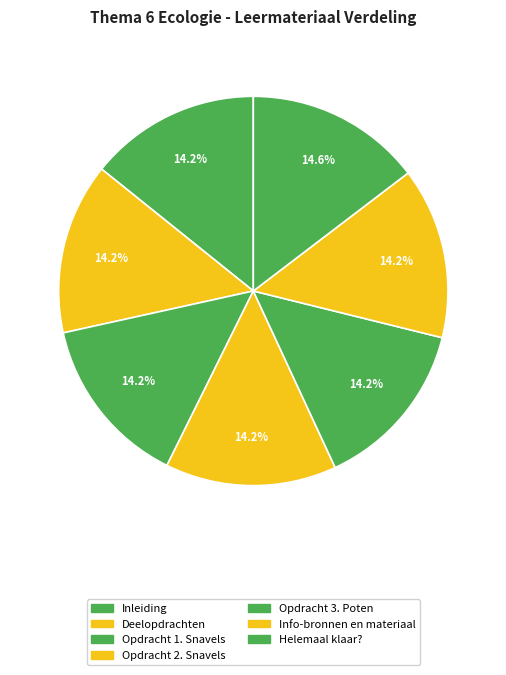

What is the ratio of the value at Opdracht 3. Poten to the value at Deelopdrachten?

1.0